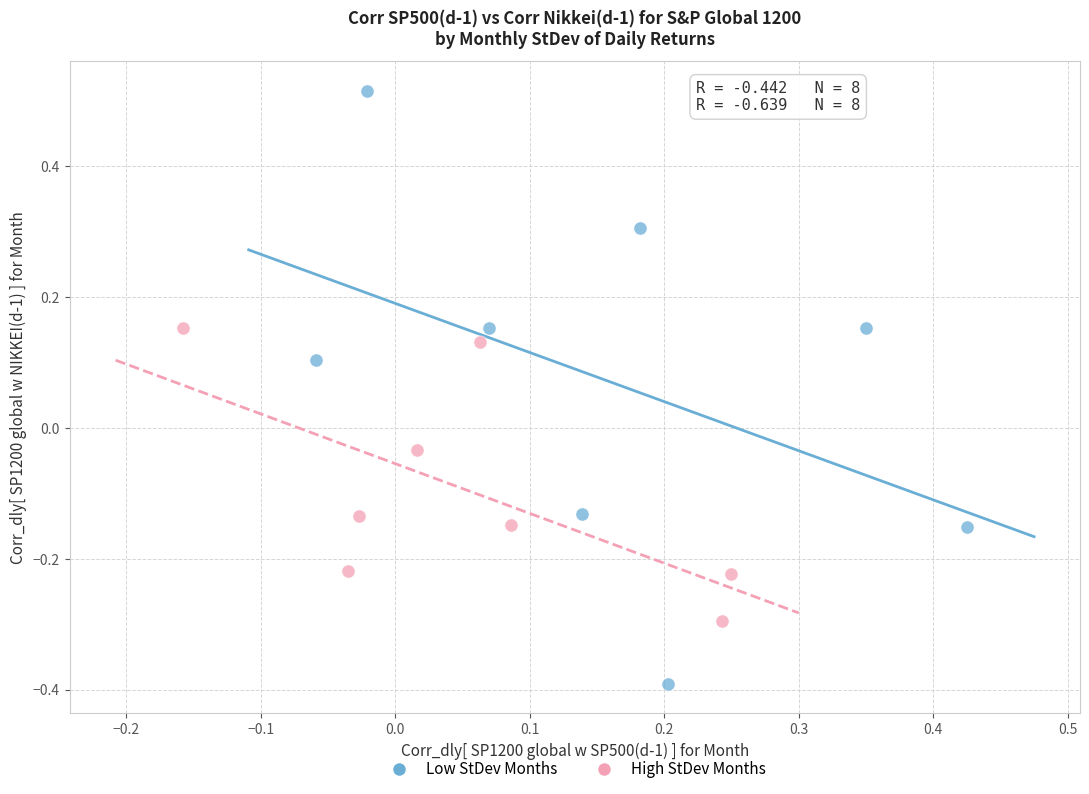

Which series contains the highest Y value?

Low StDev Months